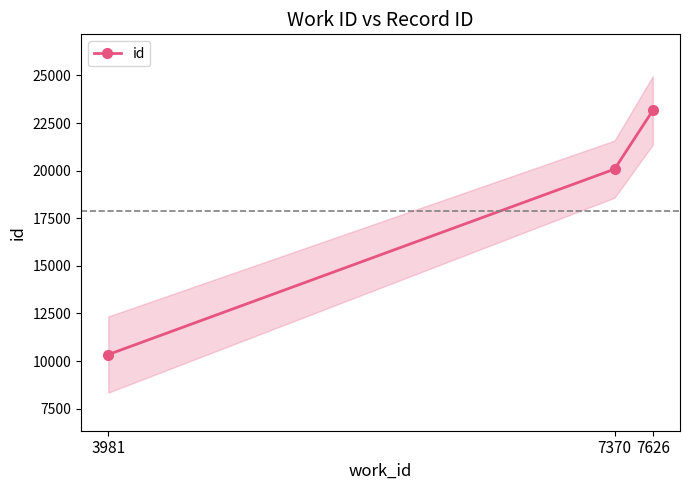

What is the smallest value displayed?

10342